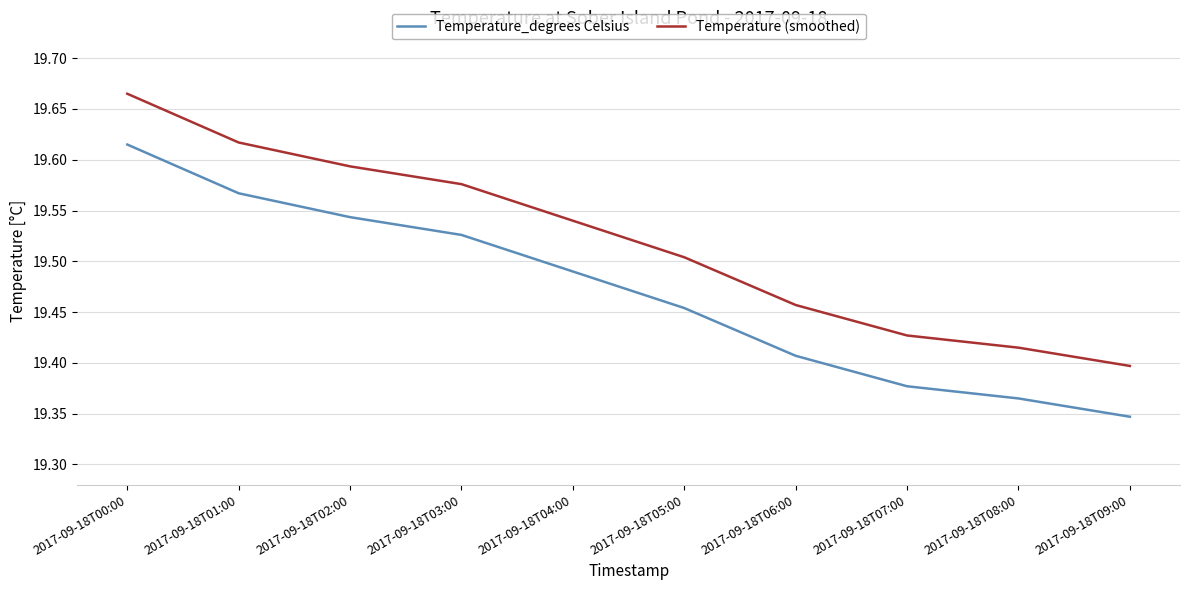

True or false: Temperature (smoothed) and Temperature_degrees Celsius intersect in this chart.

False